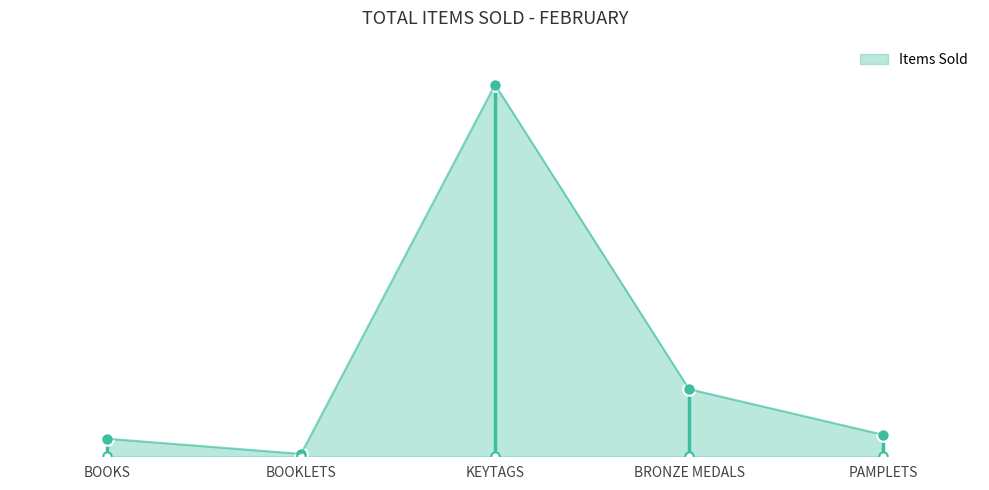

Reading right to left, list all the values displayed in this chart.

PAMPLETS=27	BRONZE MEDALS=84	KEYTAGS=465	BOOKLETS=3	BOOKS=22